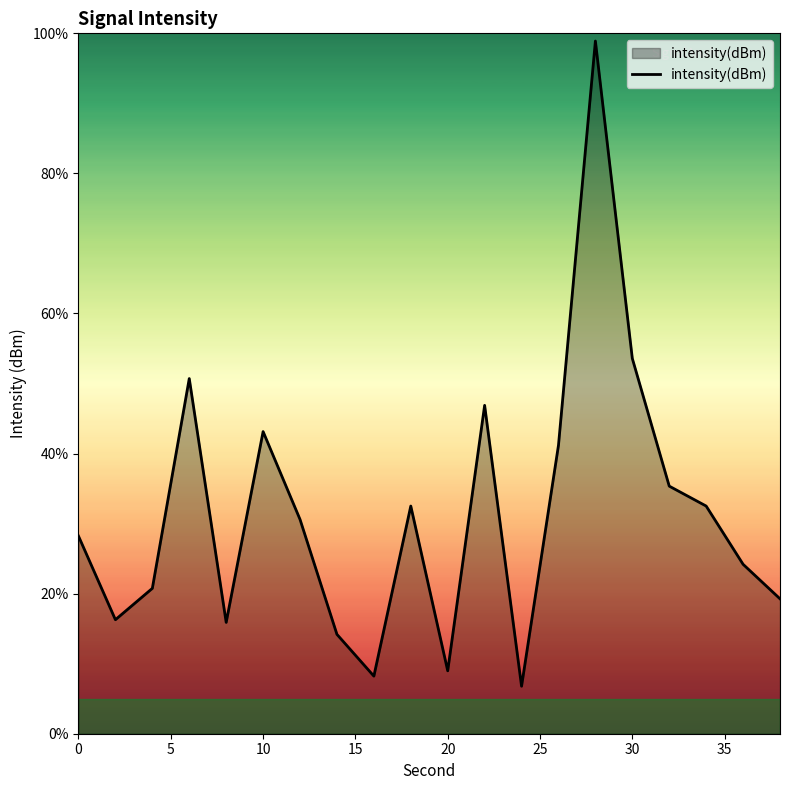

What is the maximum value shown in the chart?

98.9